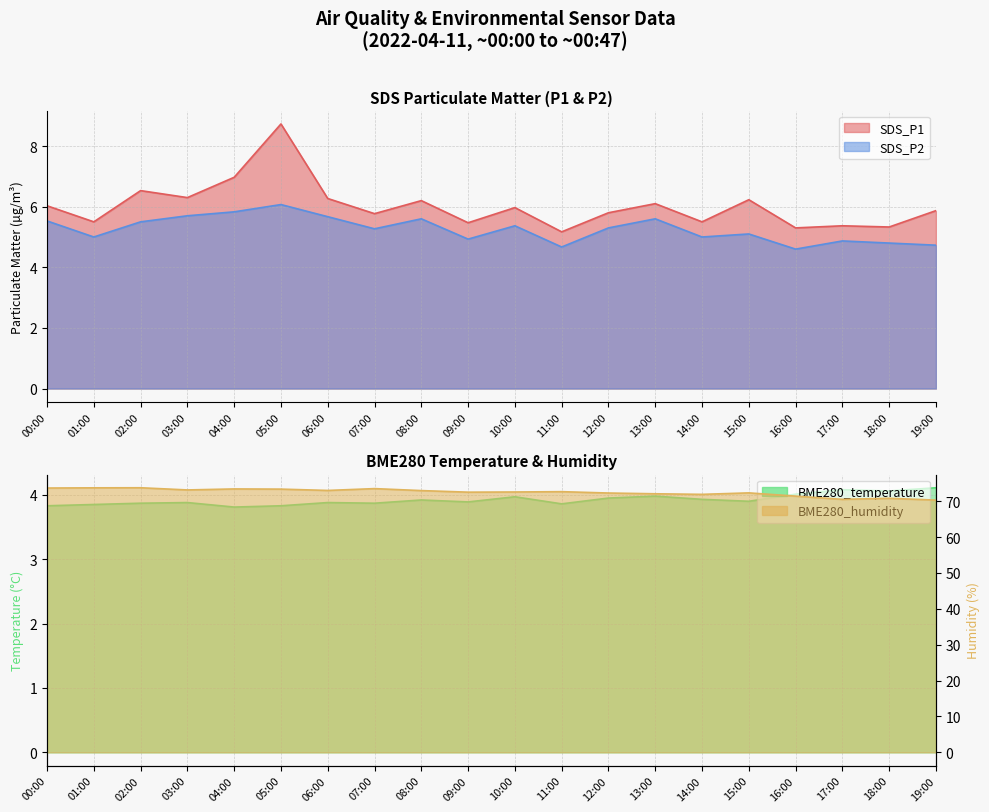

Is it true that BME280_humidity equals 71.9 at 14:00?

True